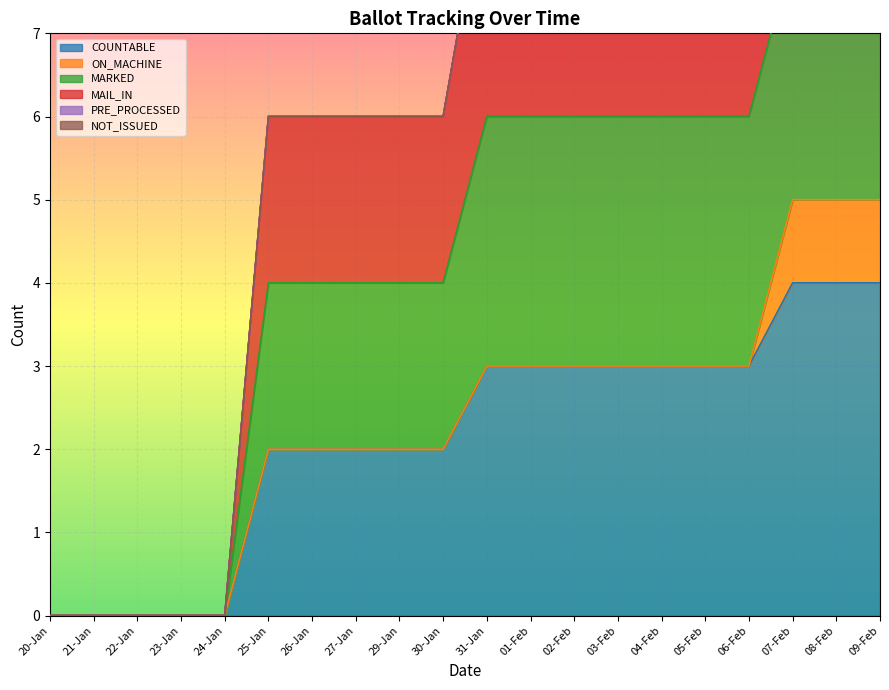

Count the MARKED values in the range 6 to 9.

12